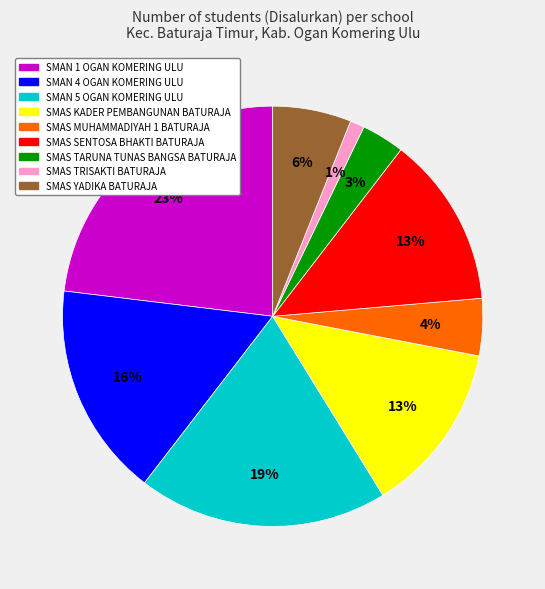

To the nearest percent, what portion does SMAS TRISAKTI BATURAJA represent?

1%